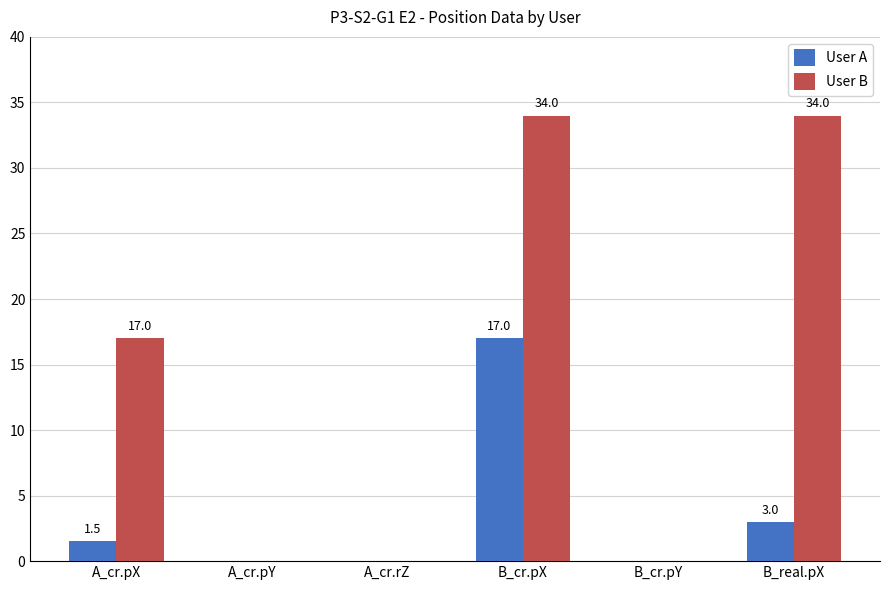

The User A series shows 8.6 at A_cr.rZ. True or false?

False